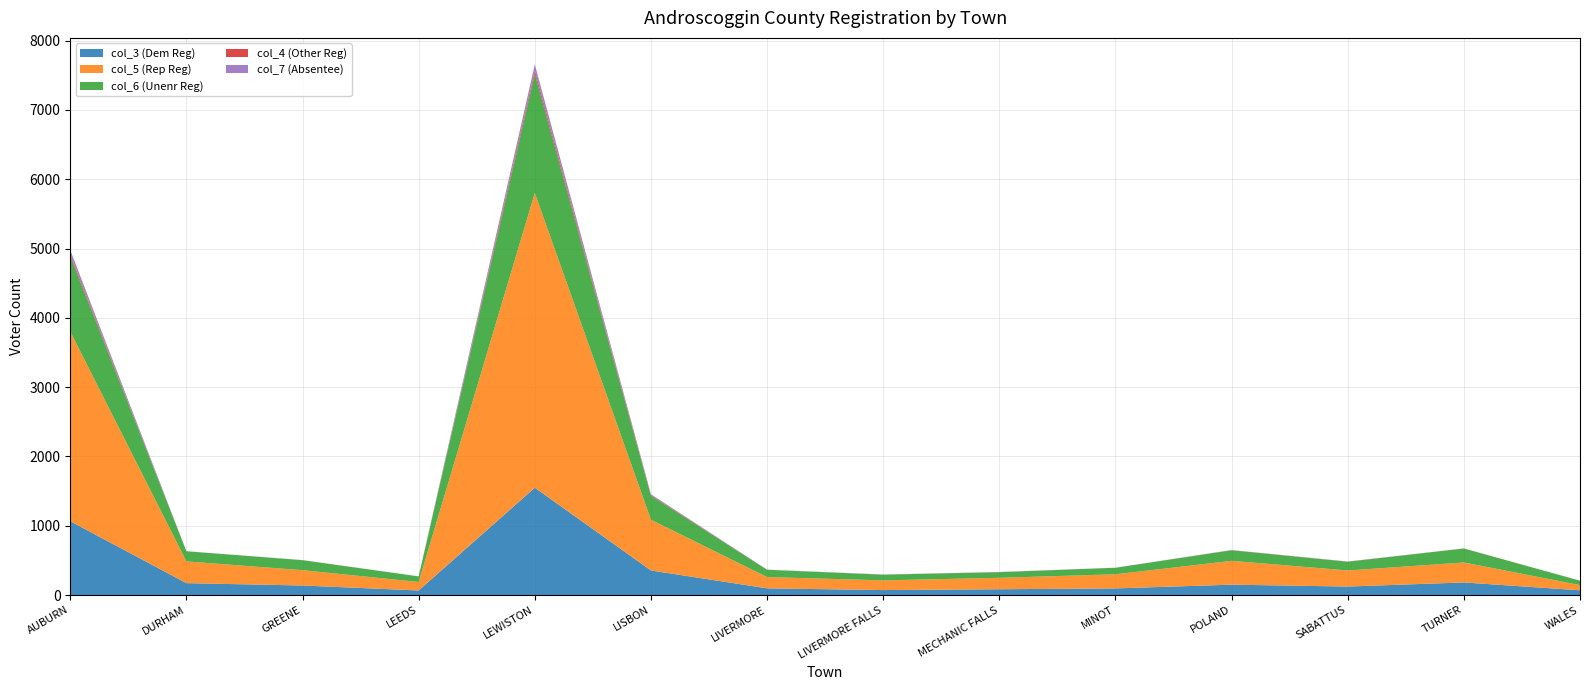

Reading right to left, what are all the values shown in this chart?

col_3 (Dem Reg): WALES=69	TURNER=182	SABATTUS=123	POLAND=150	MINOT=96	MECHANIC FALLS=84	LIVERMORE FALLS=72	LIVERMORE=97	LISBON=355	LEWISTON=1549	LEEDS=66	GREENE=138	DURHAM=172	AUBURN=1065
col_5 (Rep Reg): WALES=75	TURNER=288	SABATTUS=232	POLAND=344	MINOT=204	MECHANIC FALLS=165	LIVERMORE FALLS=140	LIVERMORE=163	LISBON=732	LEWISTON=4253	LEEDS=123	GREENE=221	DURHAM=314	AUBURN=2737
col_6 (Unenr Reg): WALES=63	TURNER=202	SABATTUS=126	POLAND=152	MINOT=94	MECHANIC FALLS=81	LIVERMORE FALLS=82	LIVERMORE=105	LISBON=347	LEWISTON=1716	LEEDS=80	GREENE=144	DURHAM=146	AUBURN=1084
col_4 (Other Reg): WALES=0	TURNER=1	SABATTUS=2	POLAND=2	MINOT=0	MECHANIC FALLS=2	LIVERMORE FALLS=1	LIVERMORE=0	LISBON=9	LEWISTON=48	LEEDS=0	GREENE=1	DURHAM=0	AUBURN=29
col_7 (Absentee): WALES=1	TURNER=0	SABATTUS=1	POLAND=2	MINOT=1	MECHANIC FALLS=1	LIVERMORE FALLS=2	LIVERMORE=2	LISBON=12	LEWISTON=91	LEEDS=1	GREENE=1	DURHAM=1	AUBURN=62